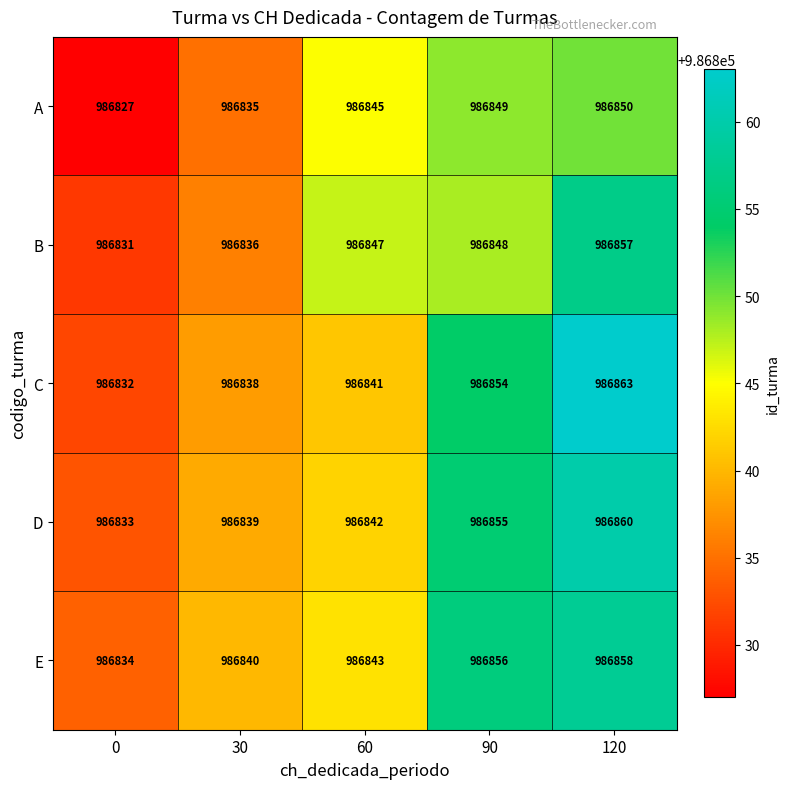

Rank the categories by E value from lowest to highest.

0, 30, 60, 90, 120